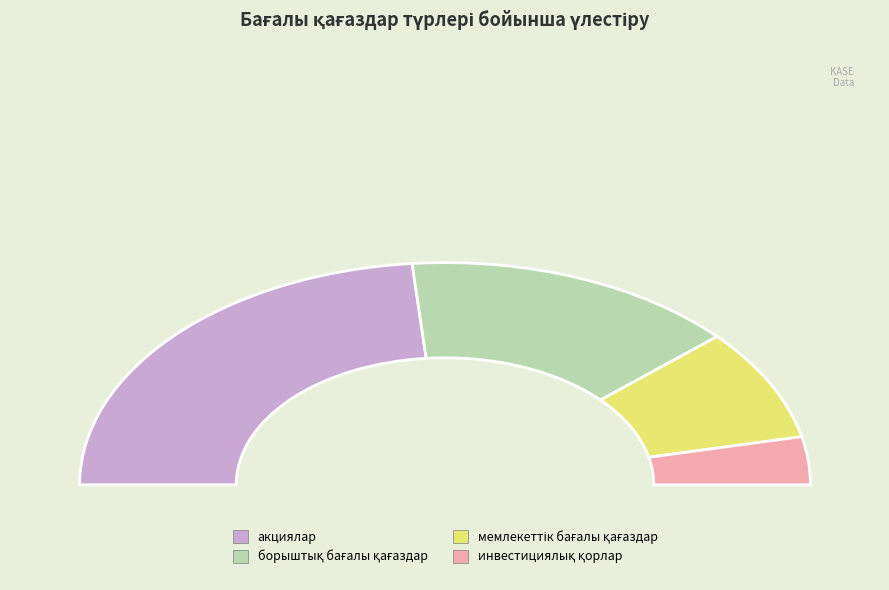

Do инвестициялық қорлардың бағалы қағаздары and борыштық бағалы қағаздар together represent more than half of the pie?

No